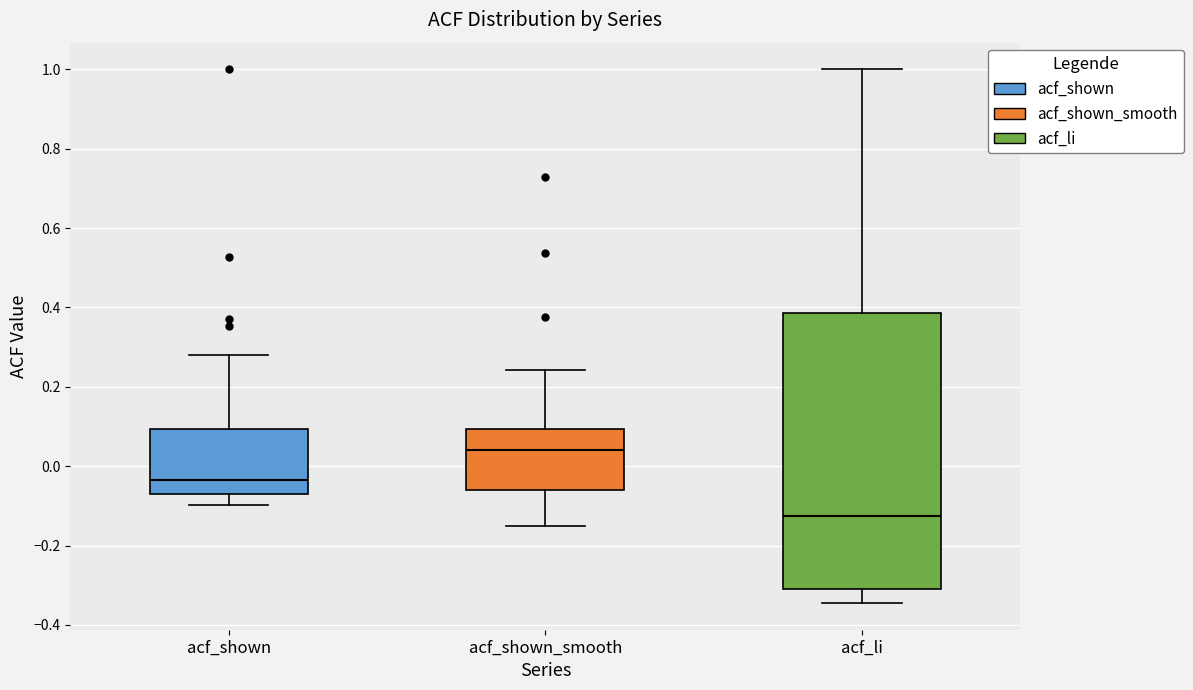

Comparing the boxes themselves (not the whiskers), which one is the tallest?

acf_li